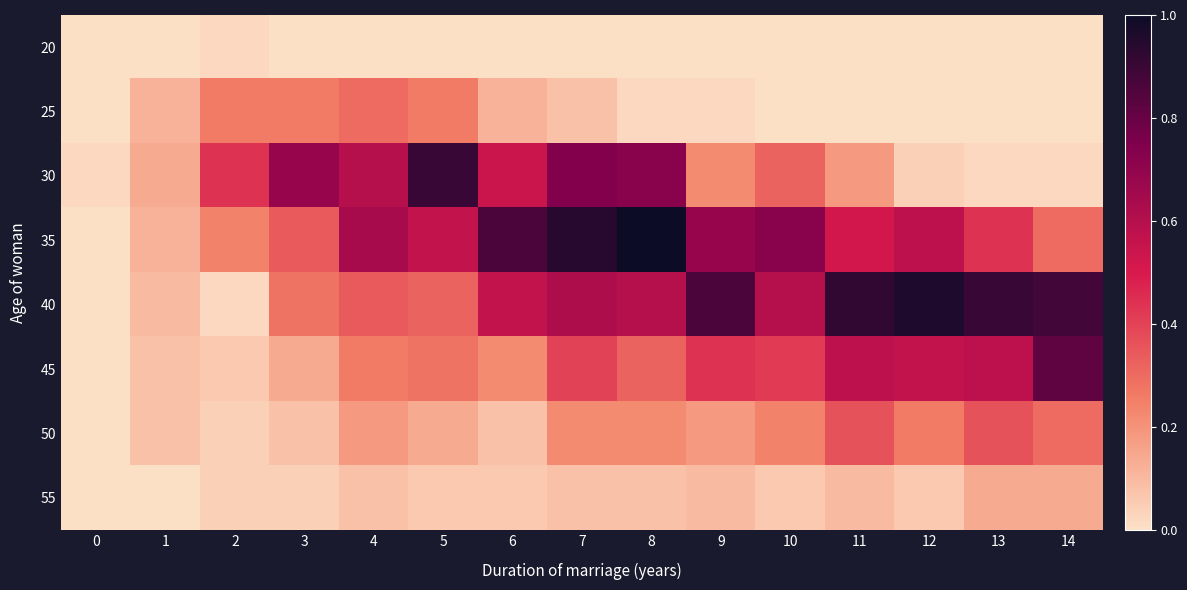

Which series has the largest total across all categories?

row_4